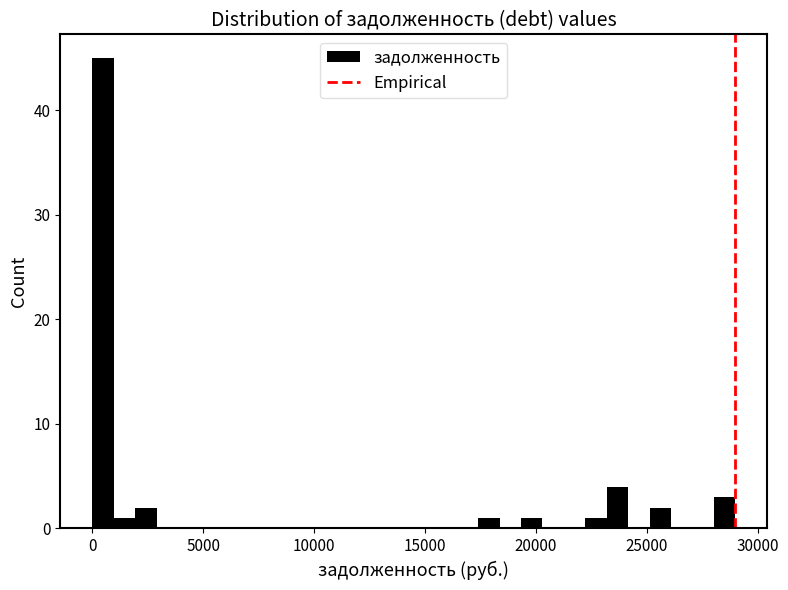

Around what value on the x-axis is the tallest bar? Give the approximate position of its centre, as read against the axis.

500